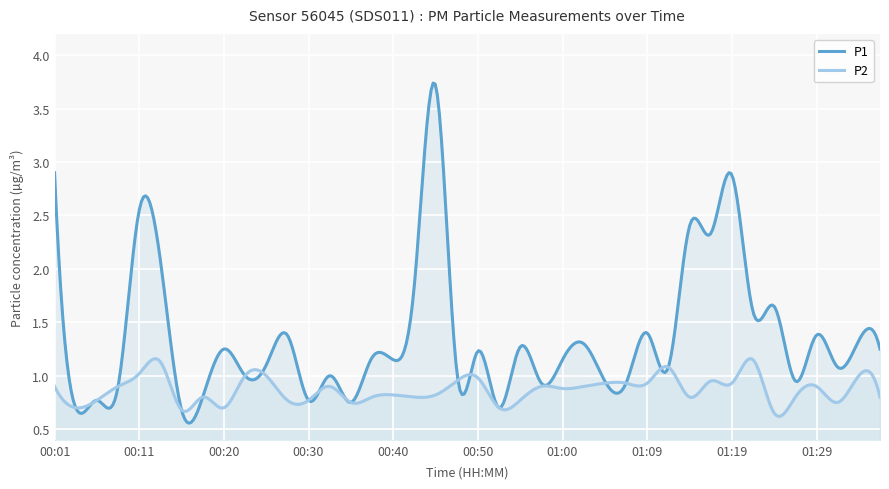

At which label does P1 first exceed 1?

00:01